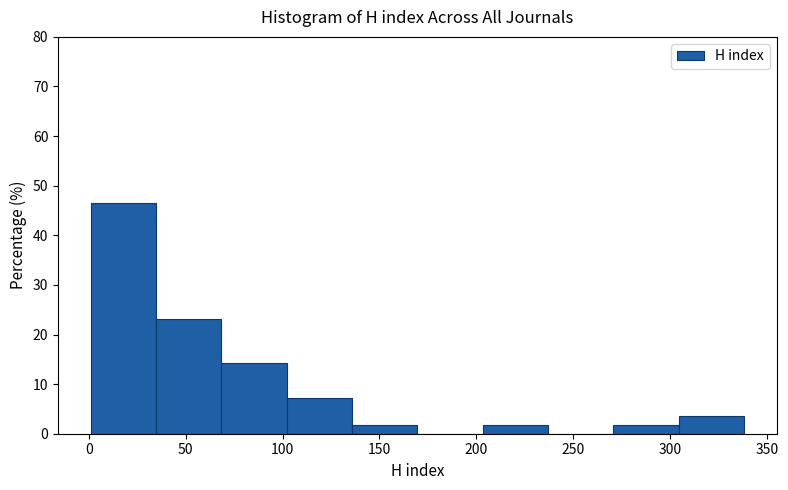

How tall is the bar that spans 100 to 135 on the x-axis? Neither the bar edges nor the heights are printed on the chart, so give them approximately, as read against the axes.

7